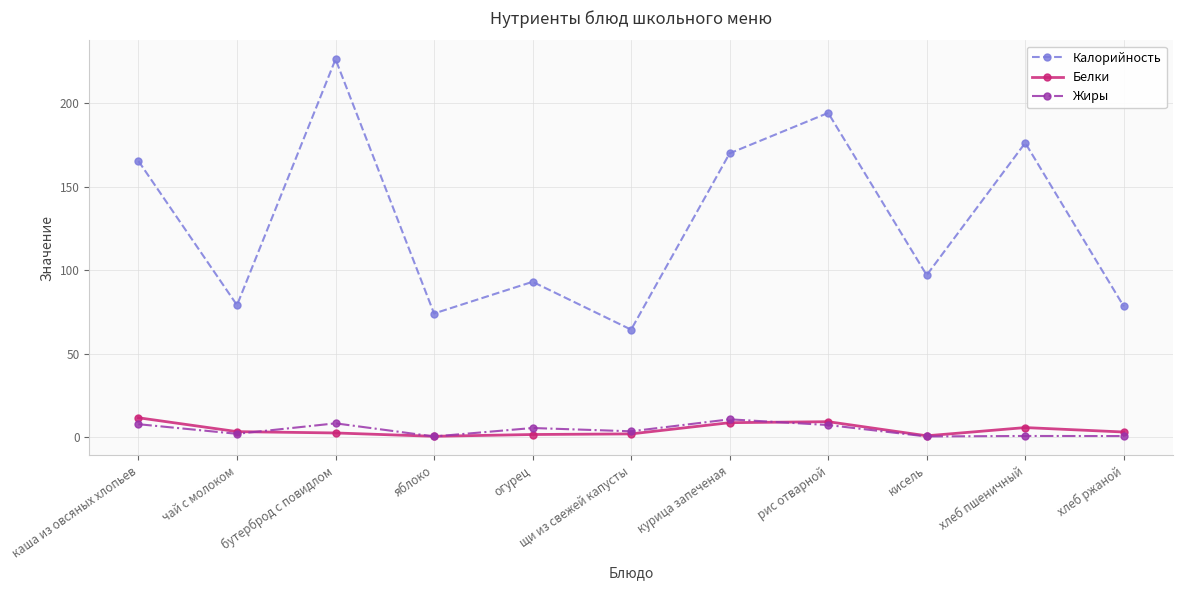

How many lines are shown in the chart?

3